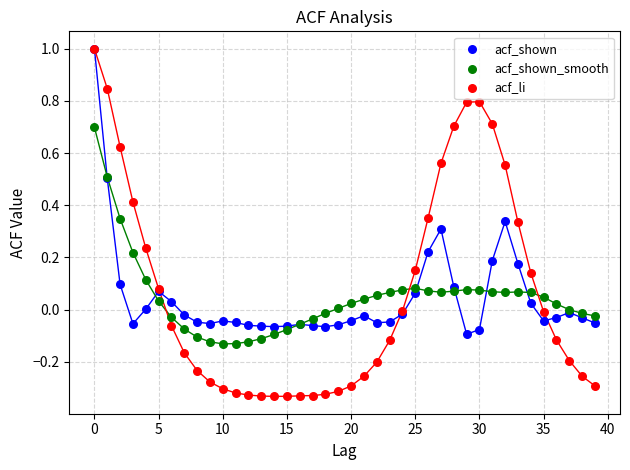

What are all the series names shown in the legend?

acf_shown, acf_shown_smooth, acf_li